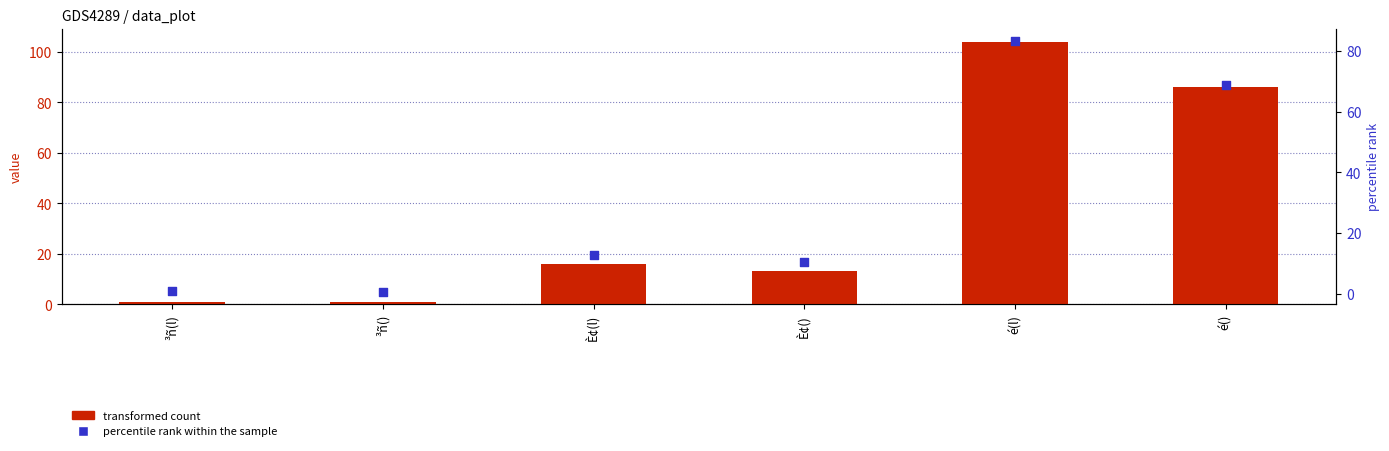

Which series contains the highest Y value?

transformed count